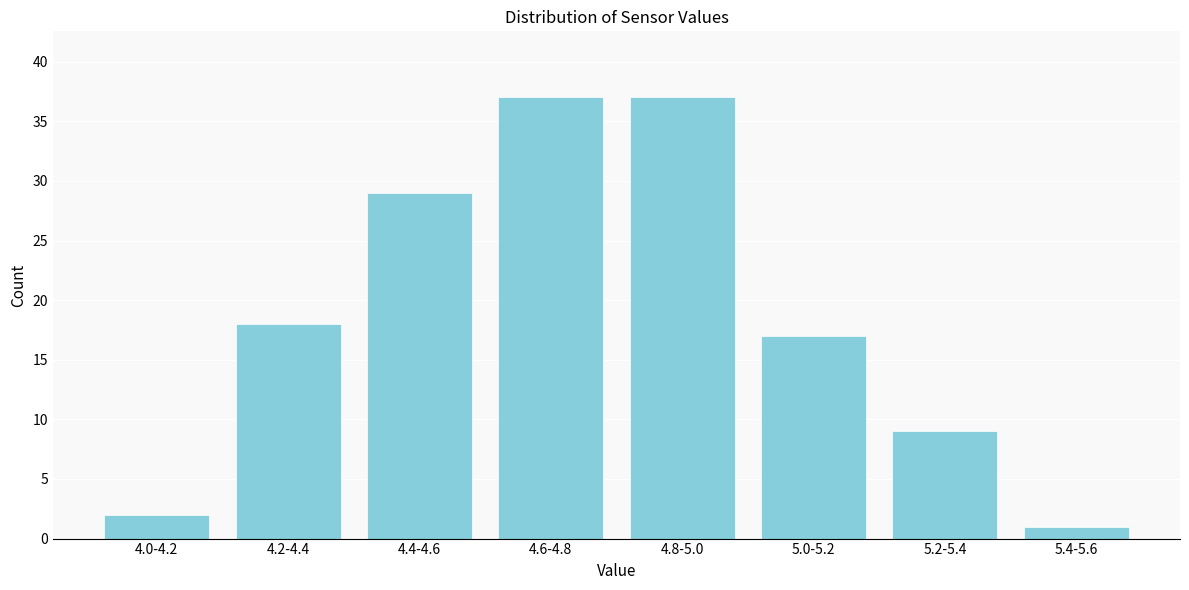

Reading left to right, transcribe all the data shown in this chart.

4.0-4.2=2	4.2-4.4=18	4.4-4.6=29	4.6-4.8=37	4.8-5.0=37	5.0-5.2=17	5.2-5.4=9	5.4-5.6=1